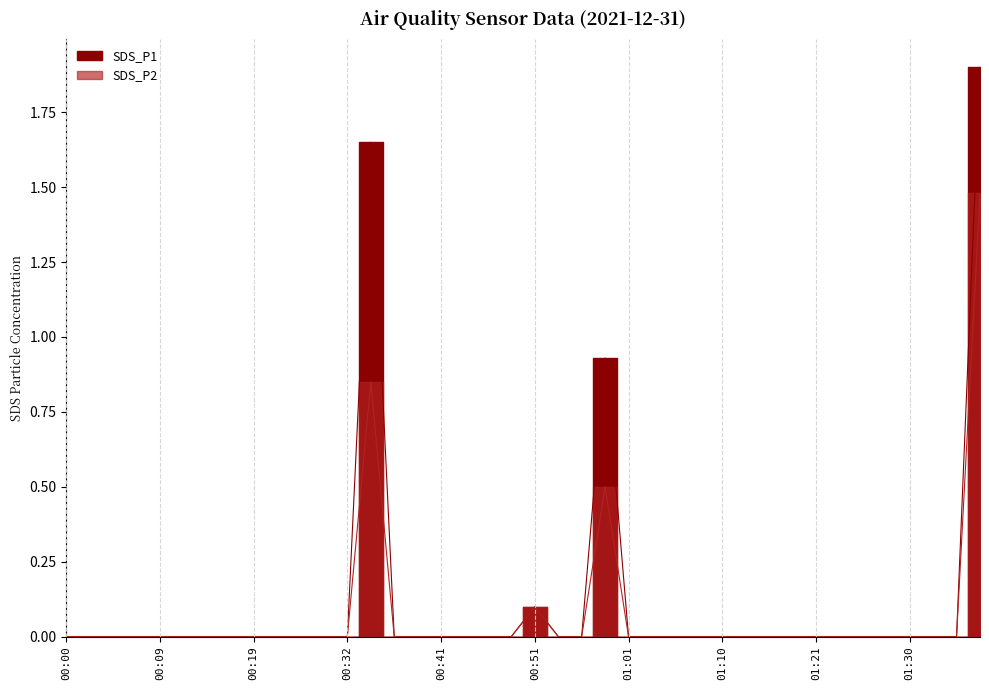

Reading left to right, list all the values displayed in this chart.

SDS_P1: 00:00=0.0	00:02=0.0	00:05=0.0	00:07=0.0	00:09=0.0	00:12=0.0	00:14=0.0	00:17=0.0	00:19=0.0	00:24=0.0	00:27=0.0	00:29=0.0	00:32=0.0	00:34=1.6	00:36=0.0	00:39=0.0	00:41=0.0	00:44=0.0	00:46=0.0	00:49=0.0	00:51=0.1	00:53=0.0	00:56=0.0	00:58=0.9	01:01=0.0	01:03=0.0	01:06=0.0	01:08=0.0	01:10=0.0	01:13=0.0	01:16=0.0	01:19=0.0	01:21=0.0	01:23=0.0	01:26=0.0	01:28=0.0	01:30=0.0	01:33=0.0	01:35=0.0	01:38=1.9
SDS_P2: 00:00=0.0	00:02=0.0	00:05=0.0	00:07=0.0	00:09=0.0	00:12=0.0	00:14=0.0	00:17=0.0	00:19=0.0	00:24=0.0	00:27=0.0	00:29=0.0	00:32=0.0	00:34=0.8	00:36=0.0	00:39=0.0	00:41=0.0	00:44=0.0	00:46=0.0	00:49=0.0	00:51=0.1	00:53=0.0	00:56=0.0	00:58=0.5	01:01=0.0	01:03=0.0	01:06=0.0	01:08=0.0	01:10=0.0	01:13=0.0	01:16=0.0	01:19=0.0	01:21=0.0	01:23=0.0	01:26=0.0	01:28=0.0	01:30=0.0	01:33=0.0	01:35=0.0	01:38=1.5